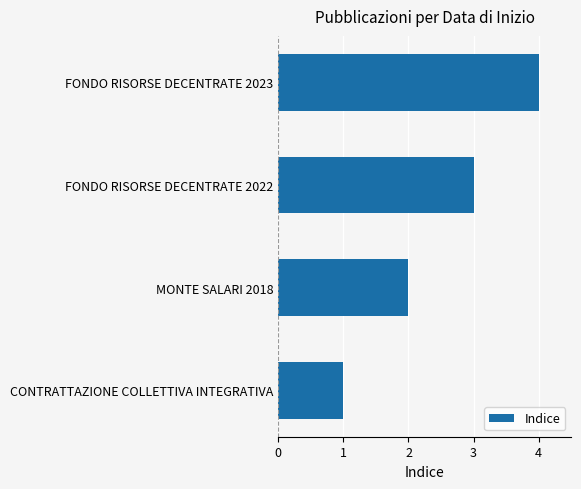

Which has a higher value, MONTE SALARI 2018 or CONTRATTAZIONE COLLETTIVA INTEGRATIVA?

MONTE SALARI 2018